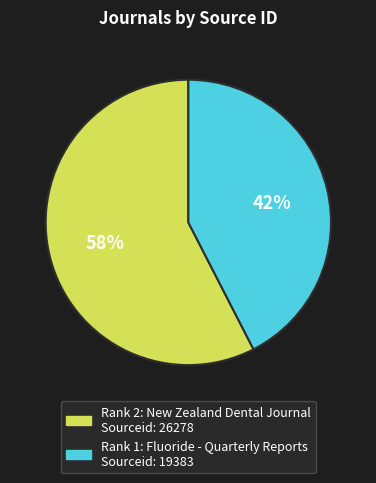

How many segments does this pie chart have?

2